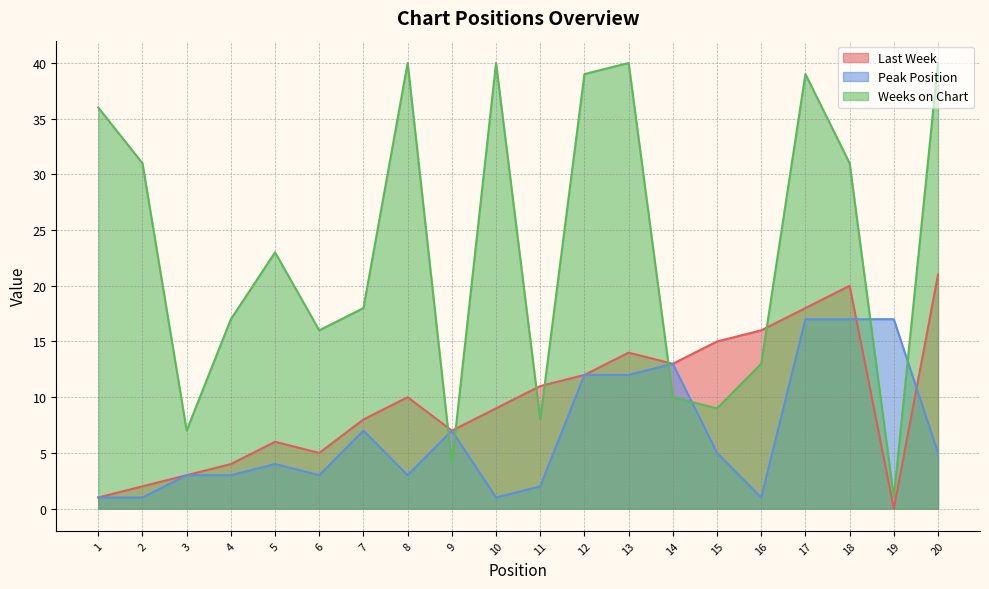

What is the difference between the maximum and minimum values in the Weeks on Chart series?

39